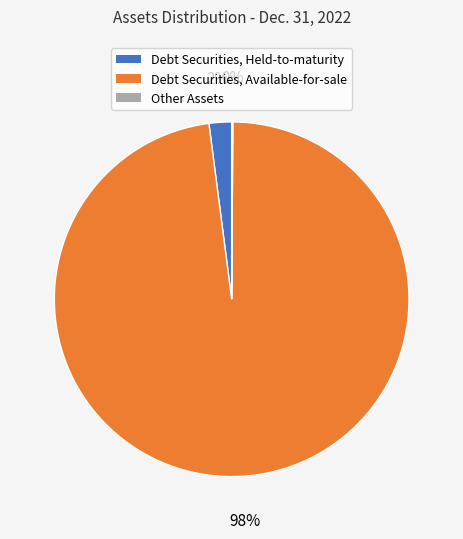

The Debt Securities, Available-for-sale slice represents 98% of the pie. True or false?

True